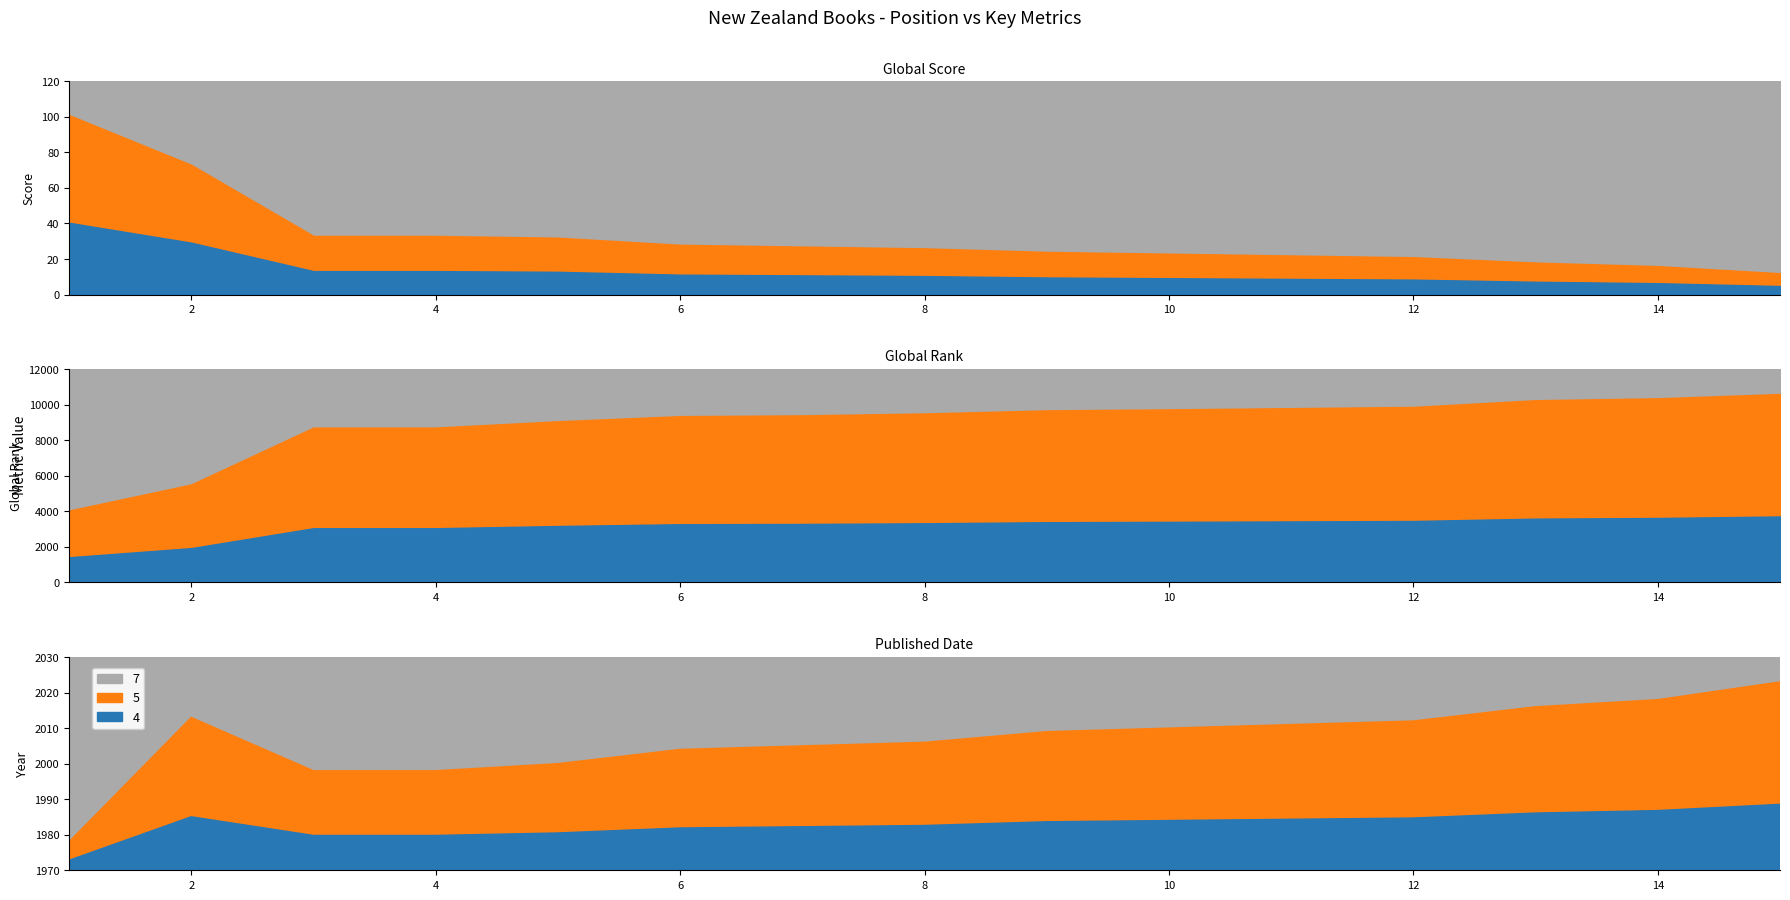

Reading right to left, transcribe all the data shown in this chart.

Global Score: 15=12	14=16	13=18	12=21	11=22	10=23	9=24	8=26	7=27	6=28	5=32	4=33	3=33	2=73	1=101
Global Rank: 15=10603	14=10361	13=10253	12=9876	11=9807	10=9738	9=9681	8=9508	7=9401	6=9357	5=9068	4=8713	3=8713	2=5511	1=4042
Published Date: 15=2023	14=2018	13=2016	12=2012	11=2011	10=2010	9=2009	8=2006	7=2005	6=2004	5=2000	4=1998	3=1998	2=2013	1=1978